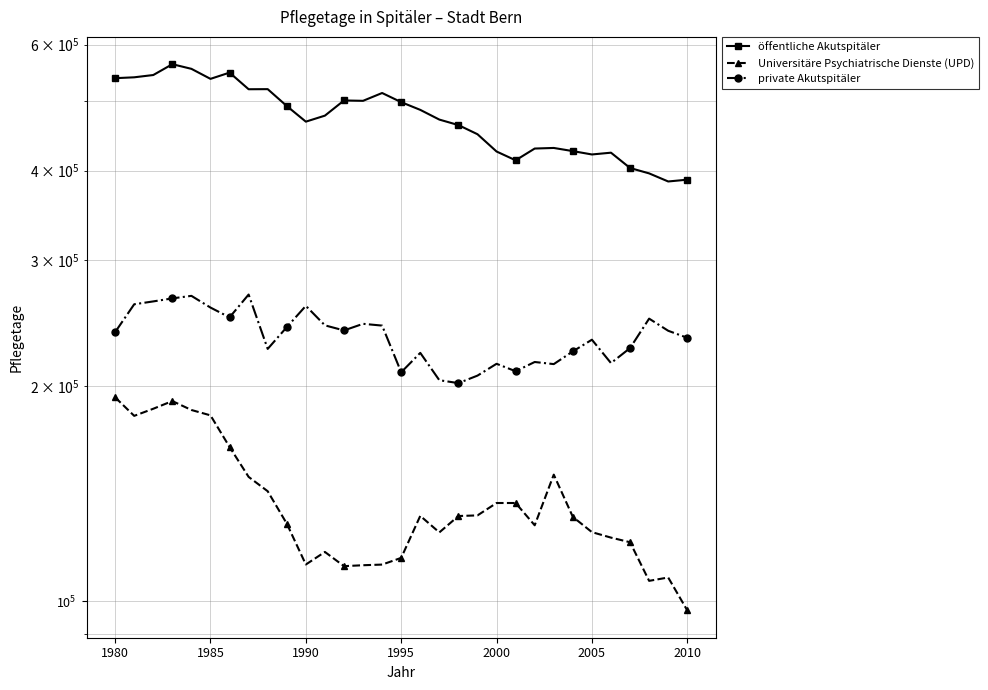

What is the average value of the private Akutspitäler series?

234766